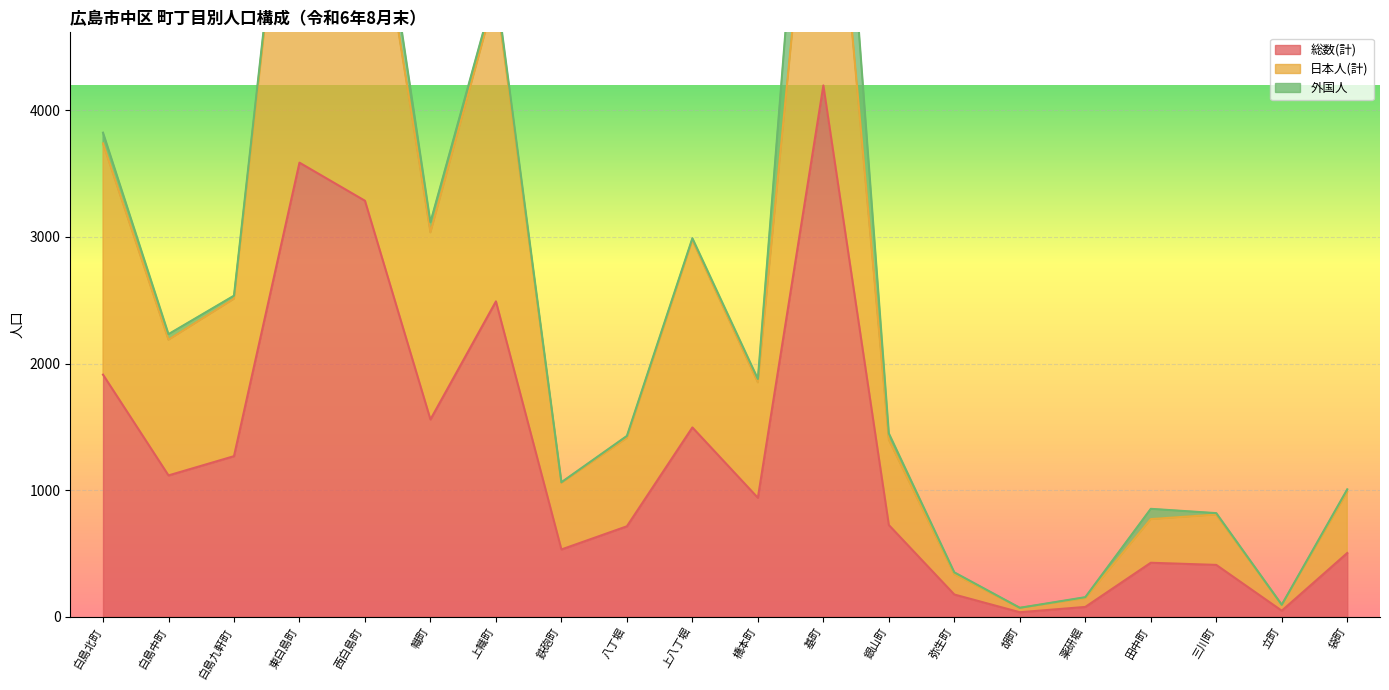

At which label is 総数(計) closest to 2116?

白島北町